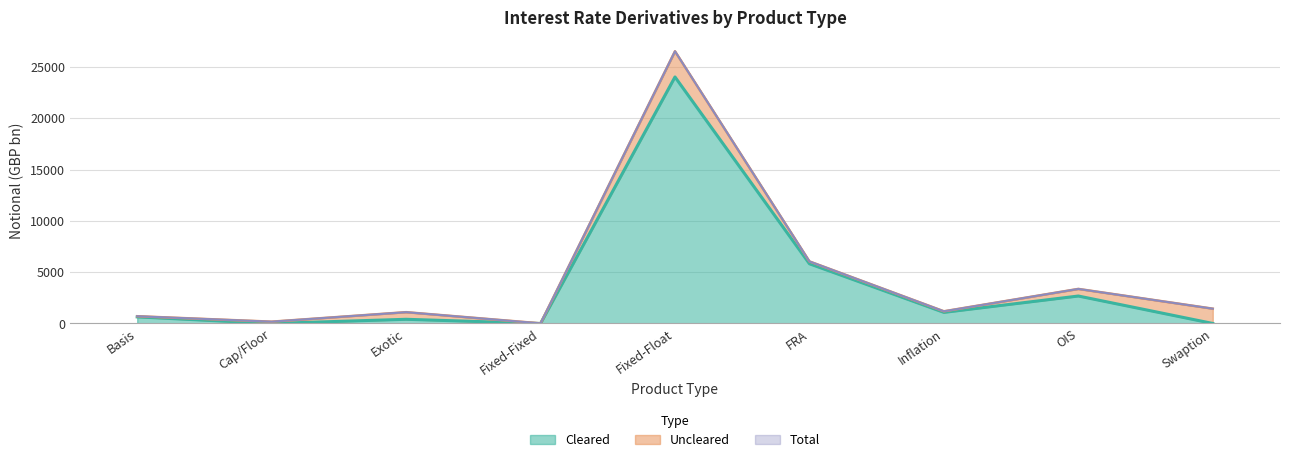

What is the difference between the second highest and second lowest values in the Total series?

5872